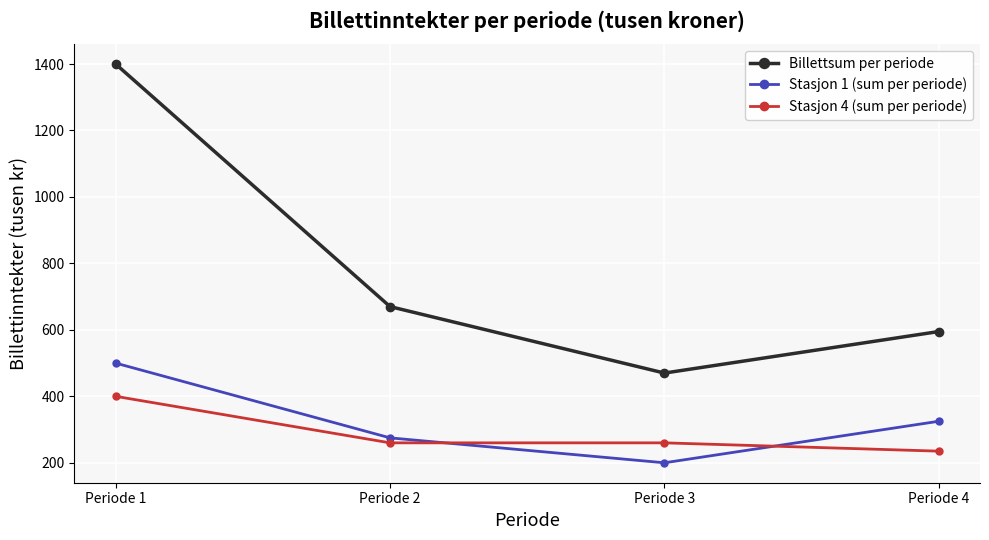

What is the value of the Stasjon 1 (sum per periode) point at the 1st from the left?

500